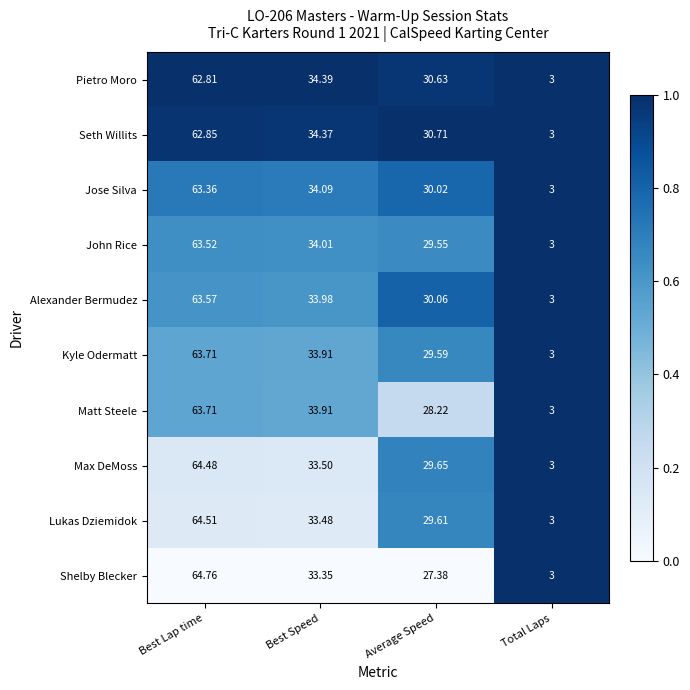

Rank the categories by Seth Willits value from highest to lowest.

Best Lap time, Best Speed, Average Speed, Total Laps